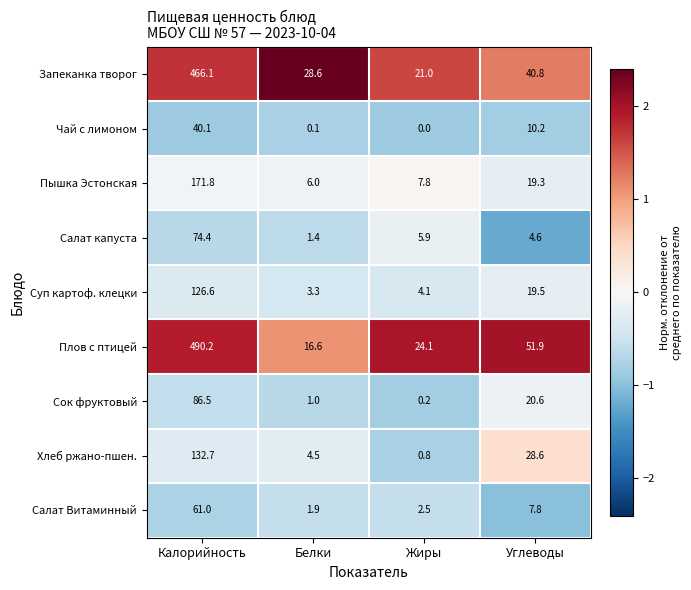

What is the sum of all Плов с птицей values?

582.8